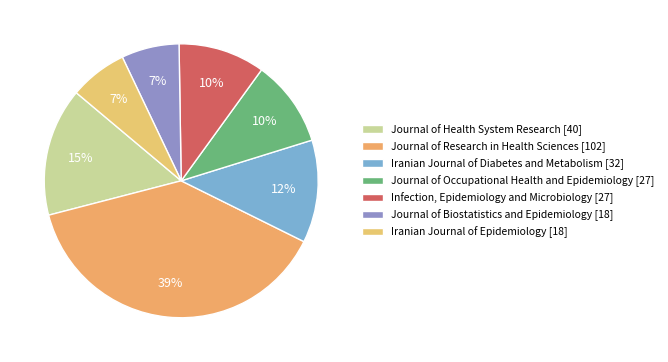

Is the sum of Infection, Epidemiology and Microbiology and Journal of Biostatistics and Epidemiology greater than half?

No